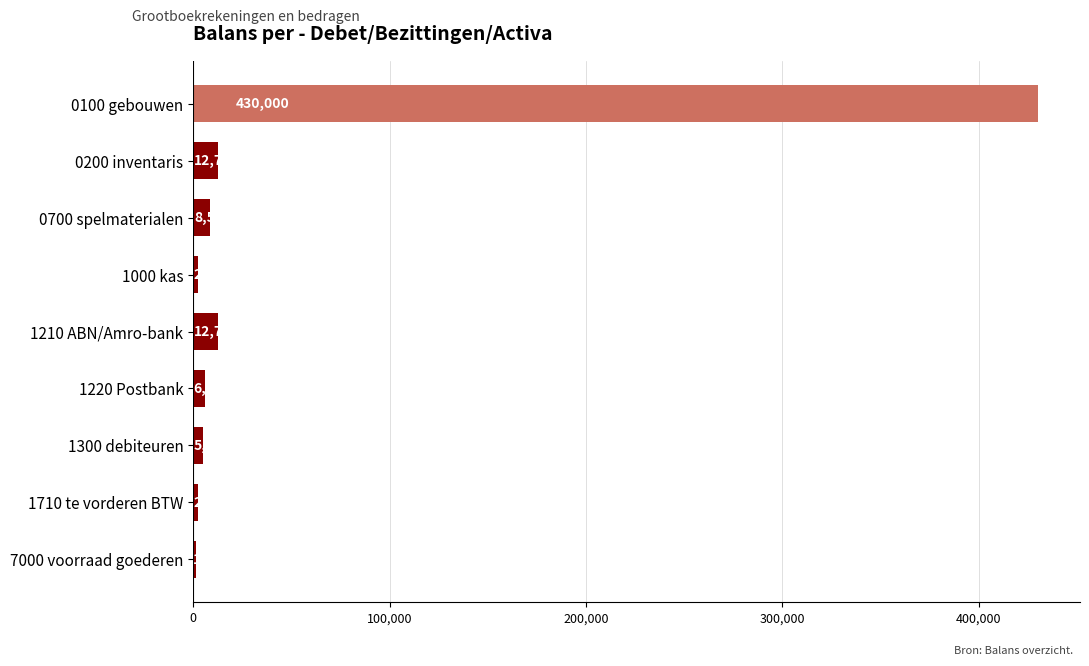

Which label corresponds to the smallest value in the chart?

7000 voorraad goederen